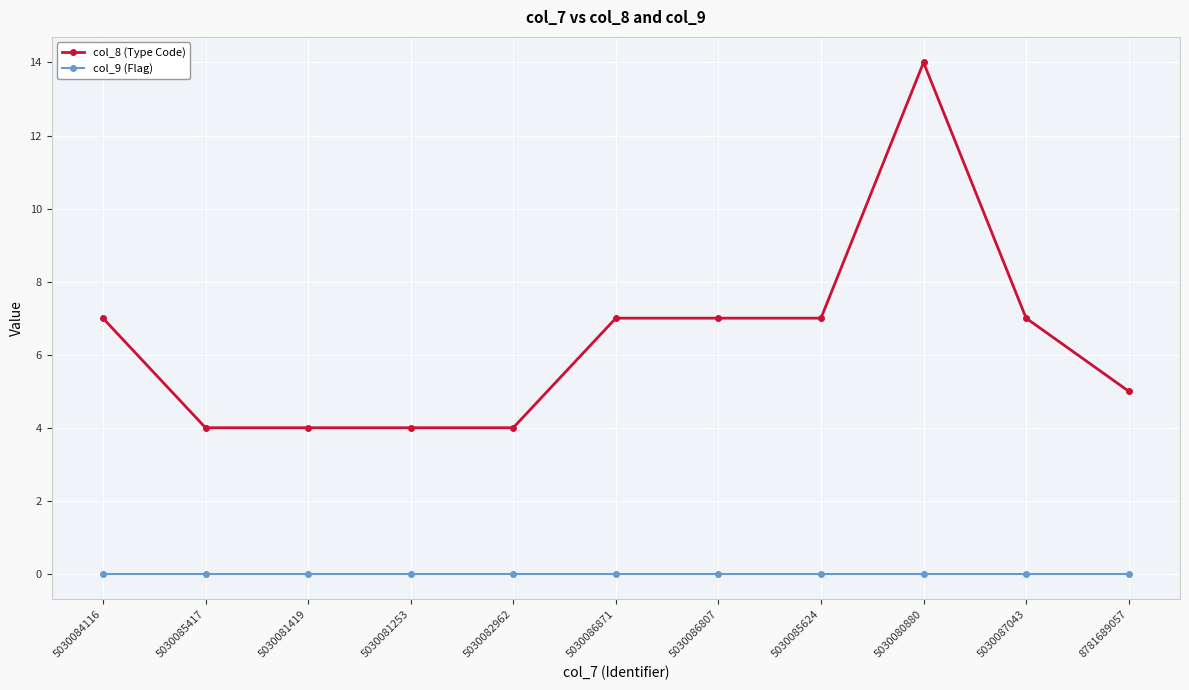

True or false: col_8 (Type Code) and col_9 (Flag) cross at least once.

False